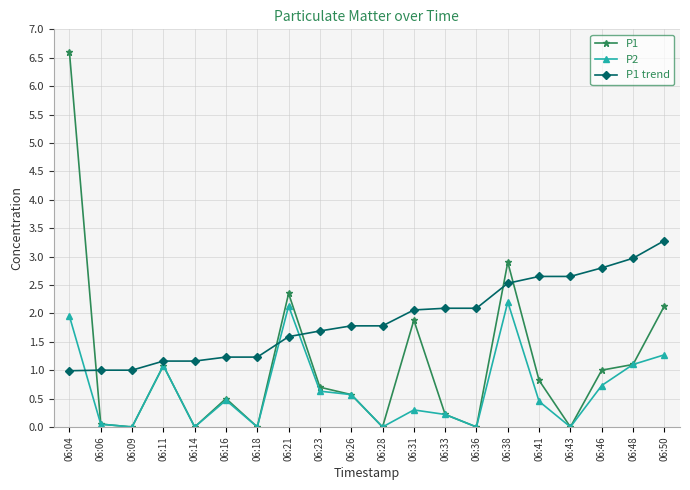

How many intersections are there between P1 and P1 trend?

5